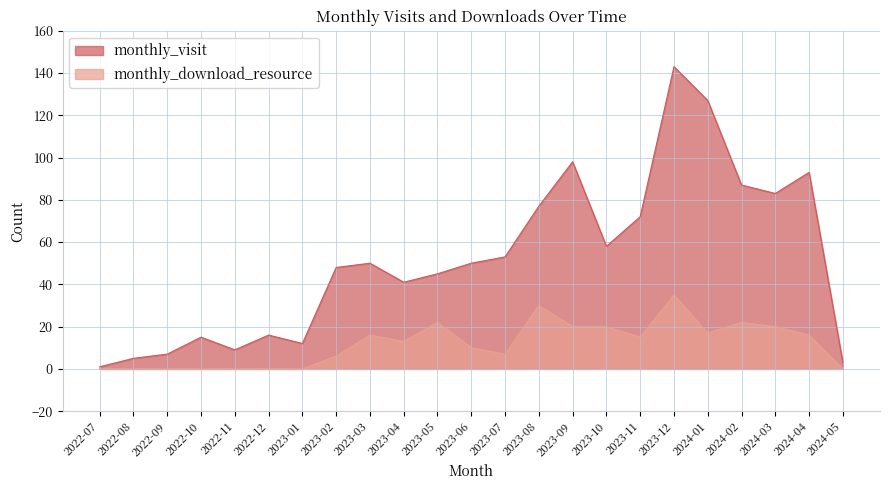

How many interior local peaks does the monthly_download_resource series have?

5